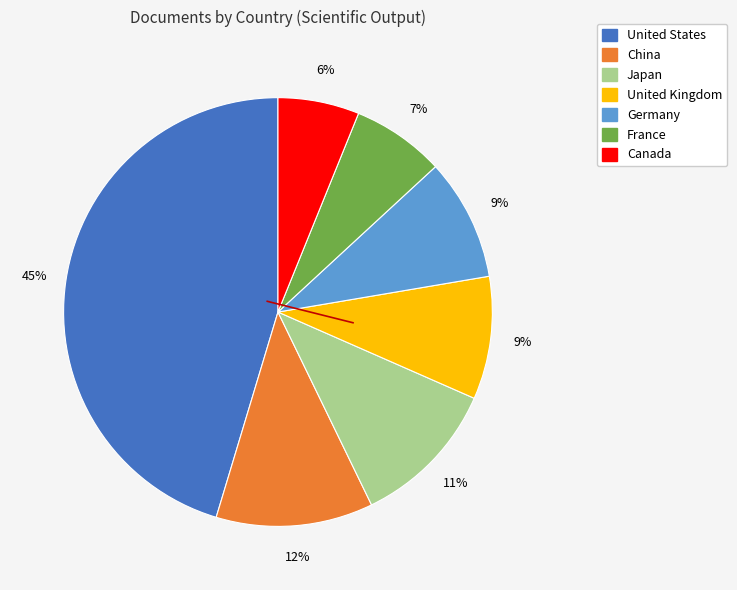

What percentage is the United Kingdom slice, to the nearest percent?

9%